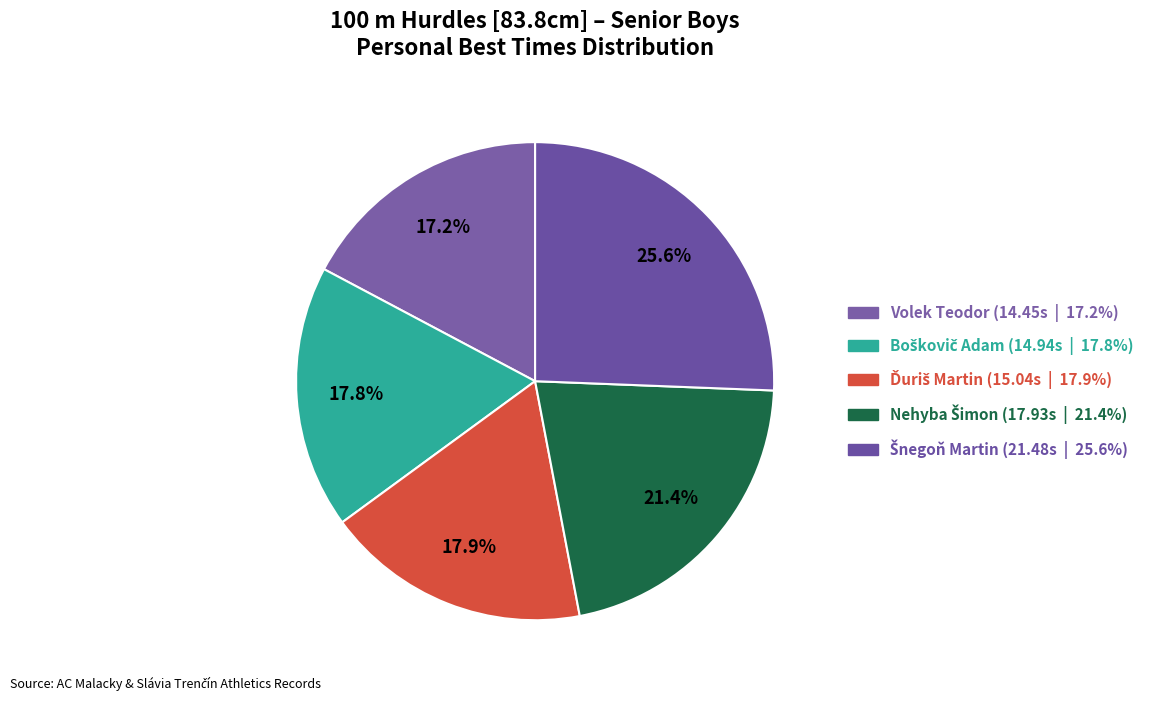

Is the sum of Nehyba Šimon and Volek Teodor greater than half?

No